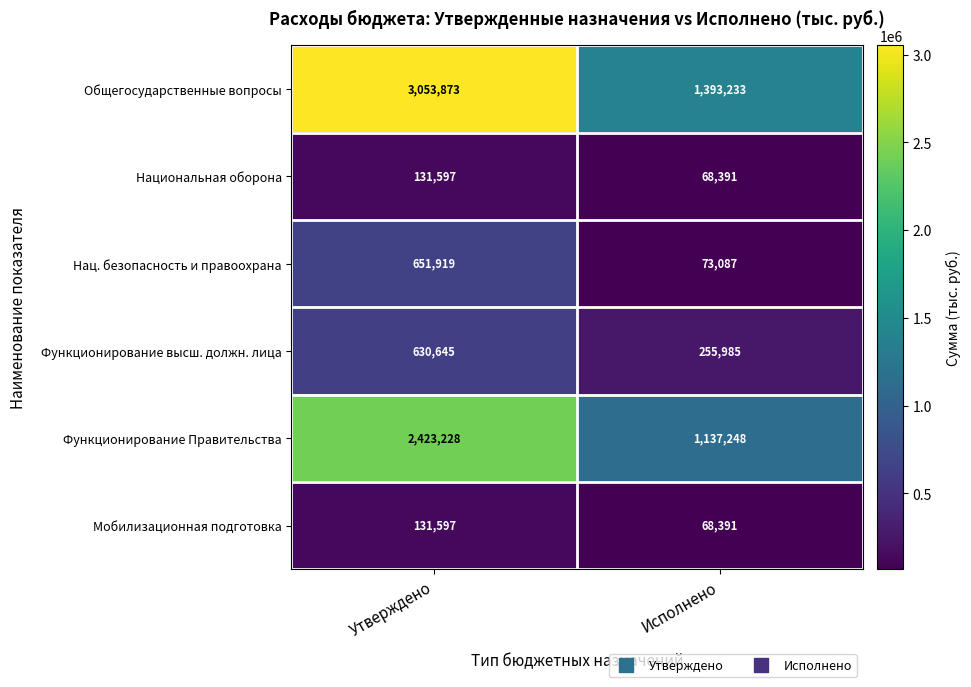

Rank the categories by Мобилизационная подготовка value from lowest to highest.

Исполнено, Утверждено